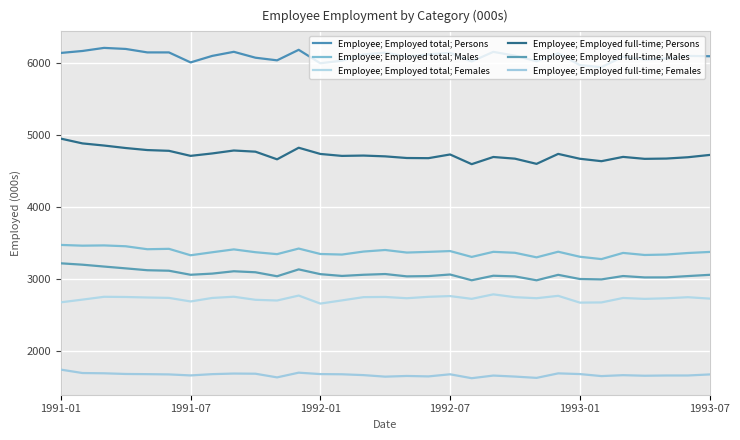

Is this an area chart (filled region under the line)?

No